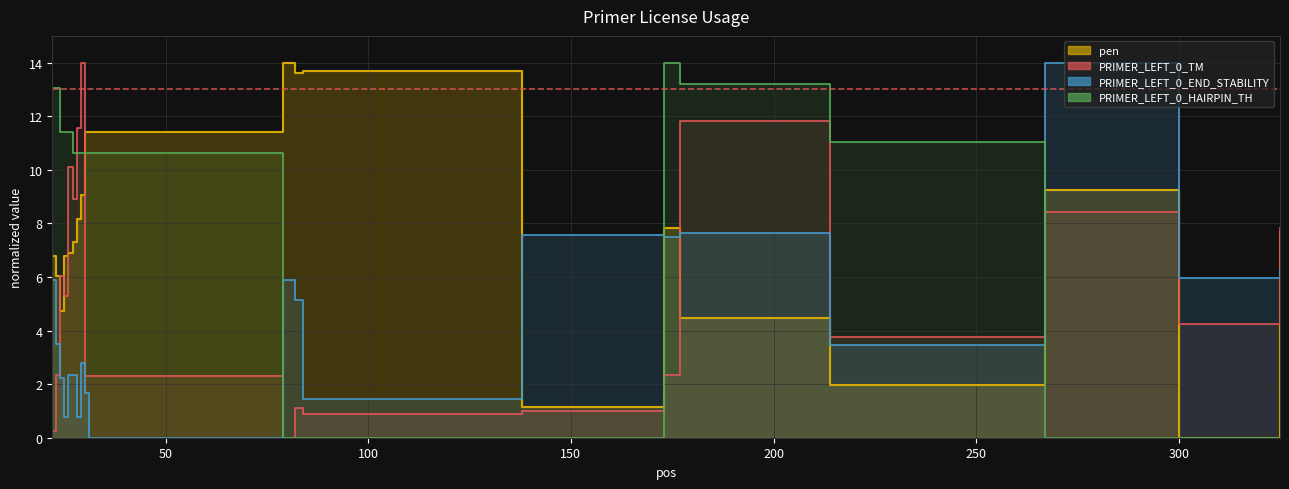

Count the number of data series in this chart.

4